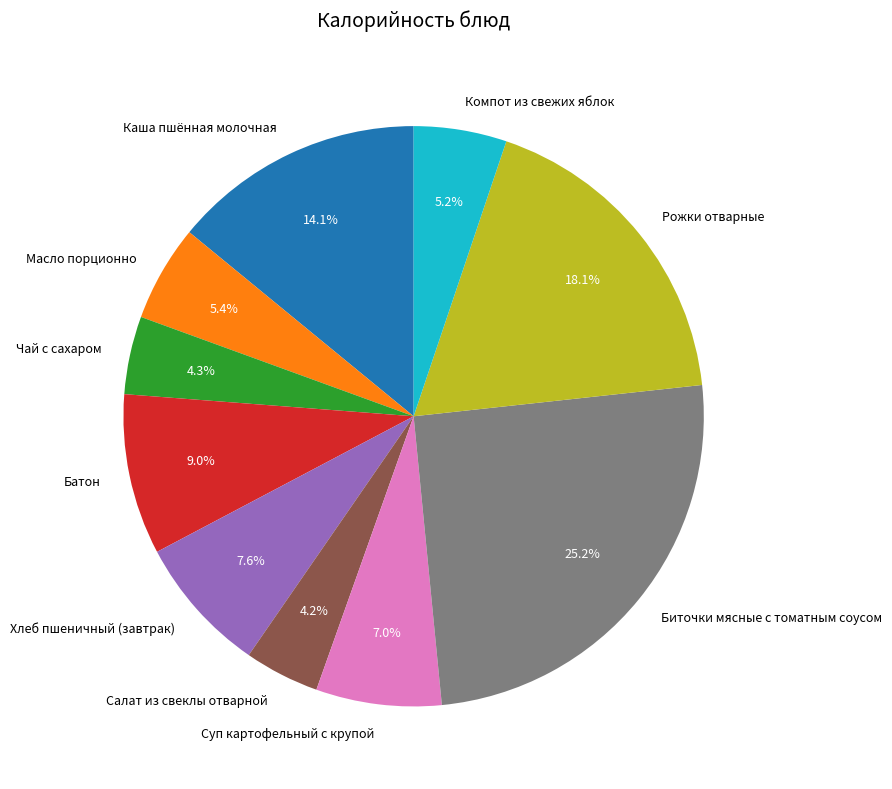

The Чай с сахаром slice represents 4% of the pie. True or false?

True